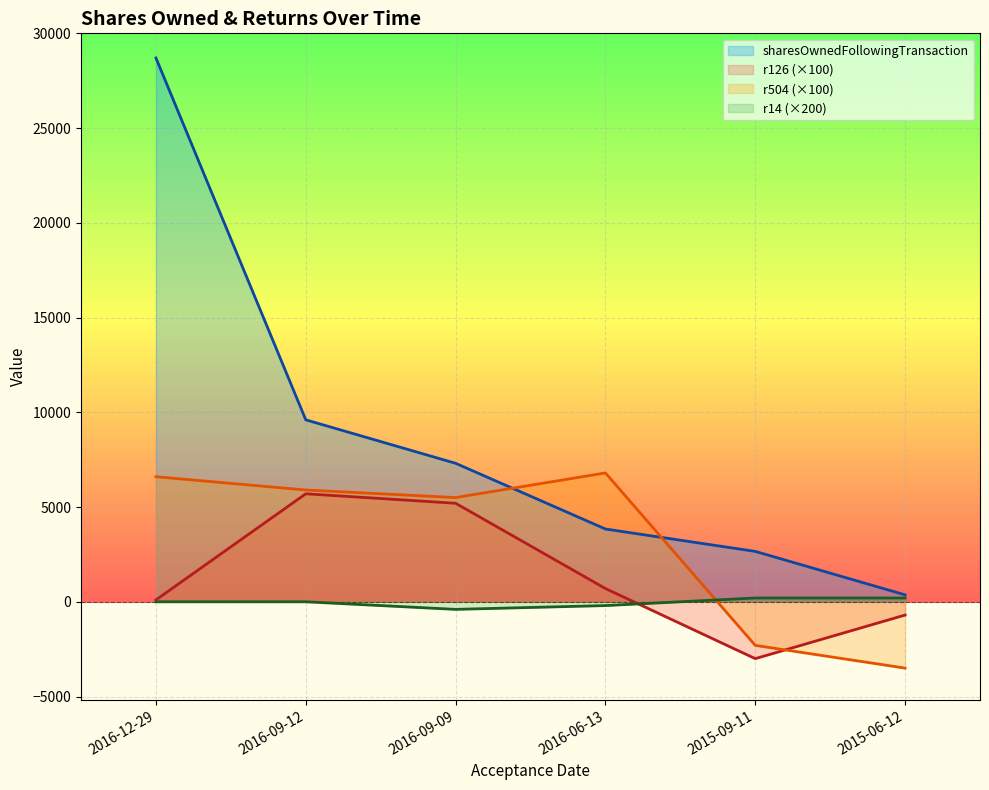

Reading right to left, transcribe all the data shown in this chart.

sharesOwnedFollowingTransaction: 366	2660	3841	7309	9603	28699
r14: 200	200	-200	-400	0	0
r126: -700	-3000	700	5200	5700	100
r504: -3500	-2300	6800	5500	5900	6600